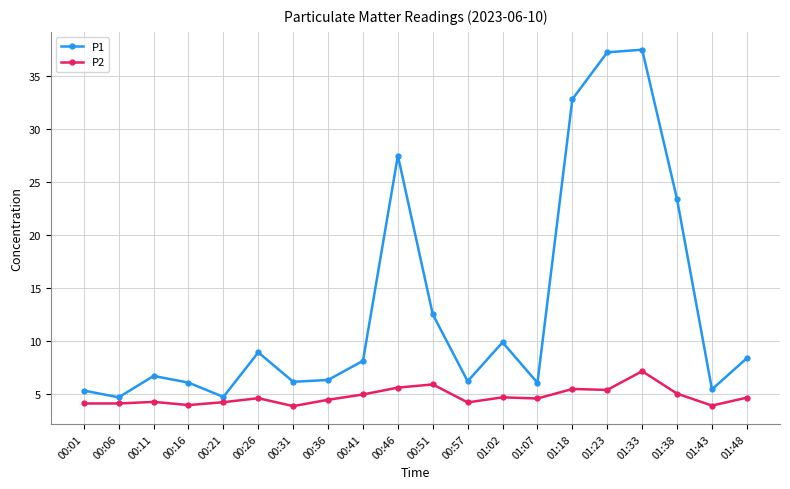

What is the smallest value displayed?

3.9